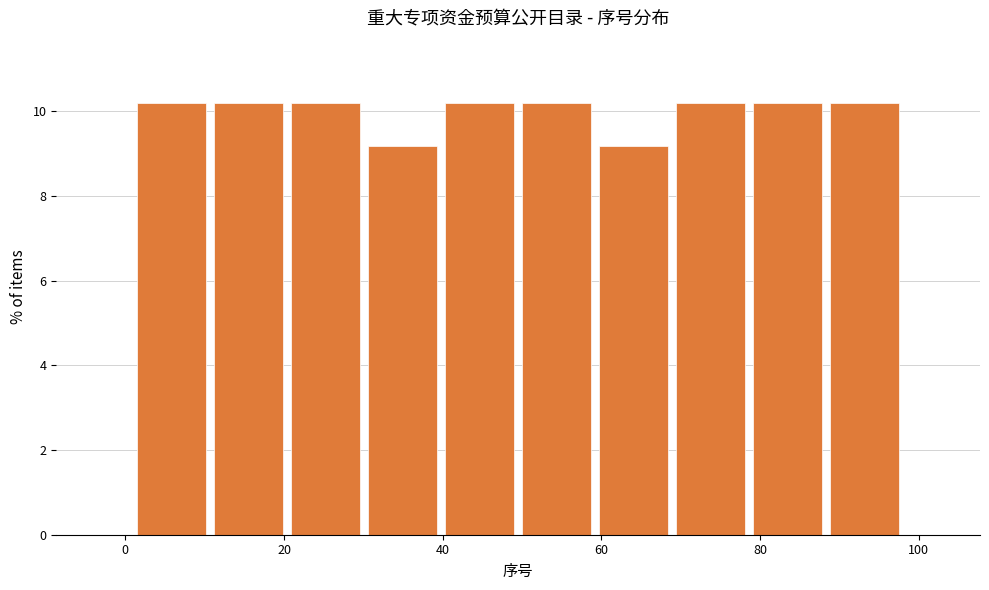

Reading left to right, transcribe this chart: for each bar, give the range it covers on the x-axis and its height. Neither the bar edges nor the heights are printed on the chart, so give them approximately, as read against the axes.

2 to 10: 10.2
10 to 20: 10.2
20 to 30: 10.2
30 to 40: 9.2
40 to 50: 10.2
50 to 60: 10.2
60 to 68: 9.2
68 to 78: 10.2
78 to 88: 10.2
88 to 98: 10.2